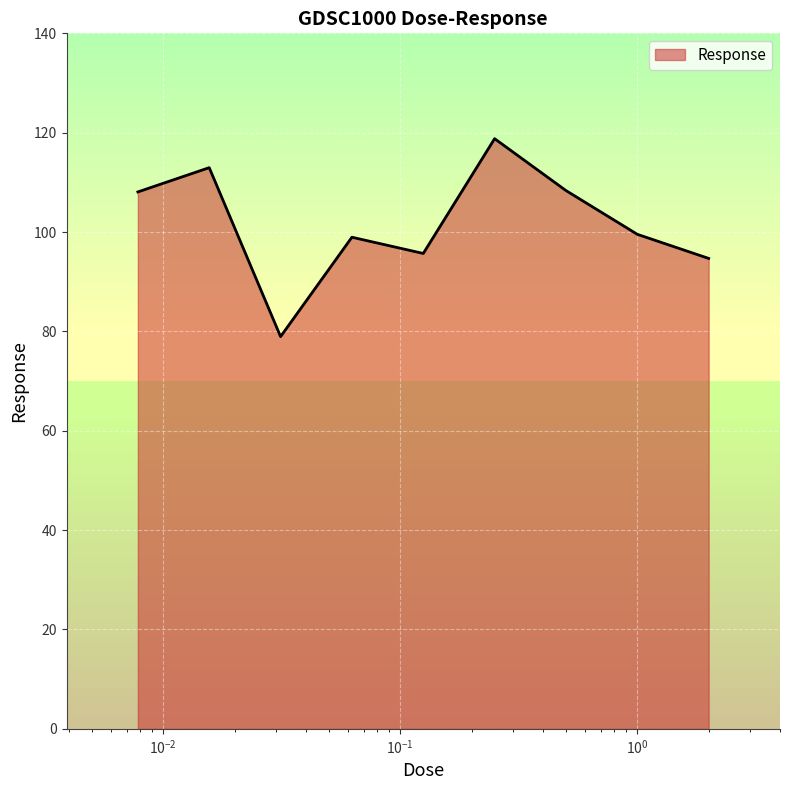

What is the average value?

101.8